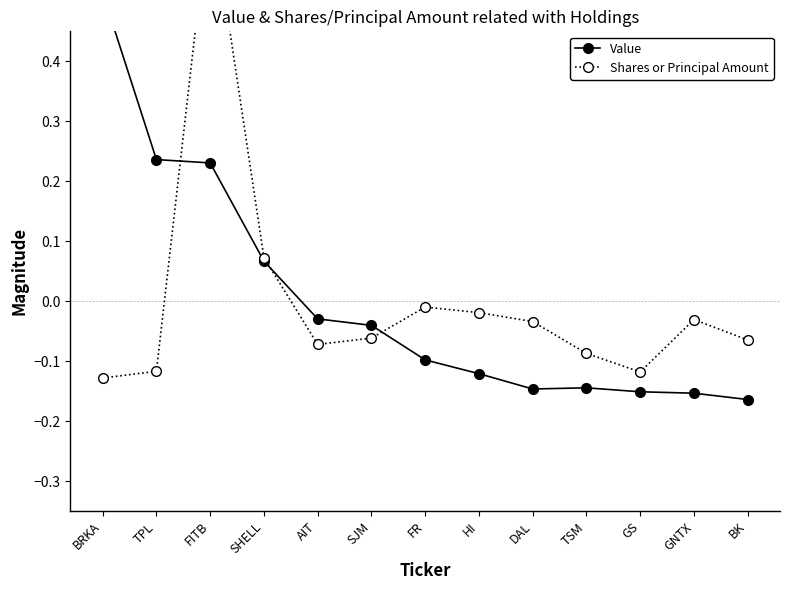

Does the chart display data point markers on the line(s)?

Yes